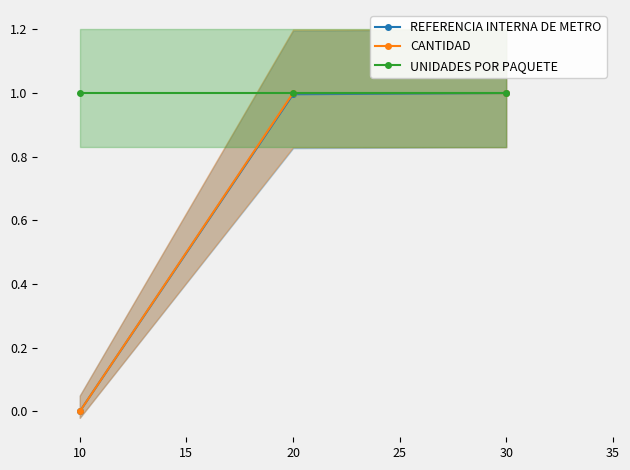

What is the sum of the REFERENCIA INTERNA DE METRO values at 30 and 20?

2.0